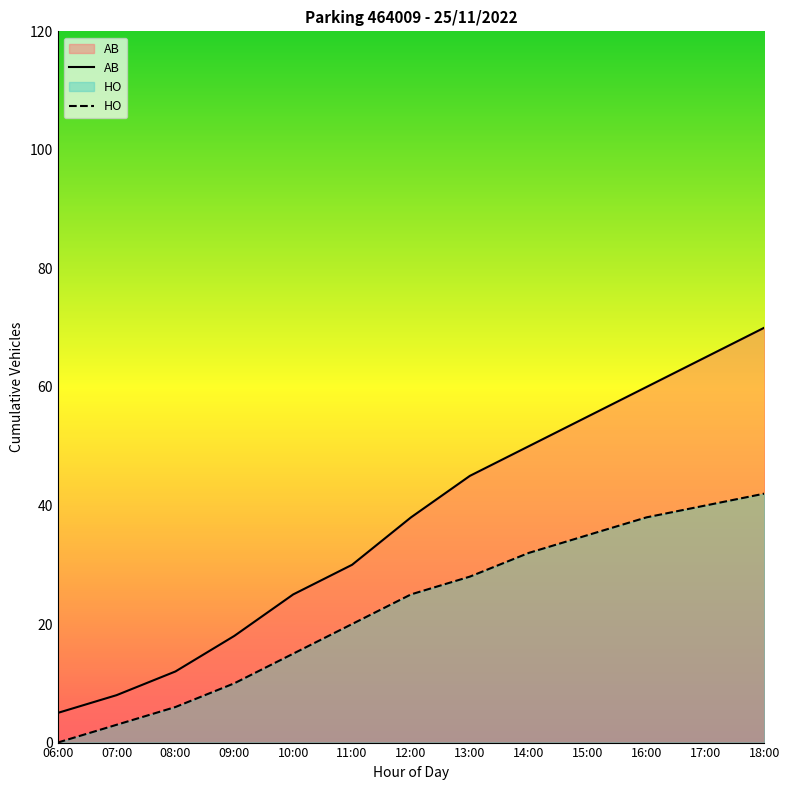

What is the difference between the HO values at 14:00 and 12:00?

7